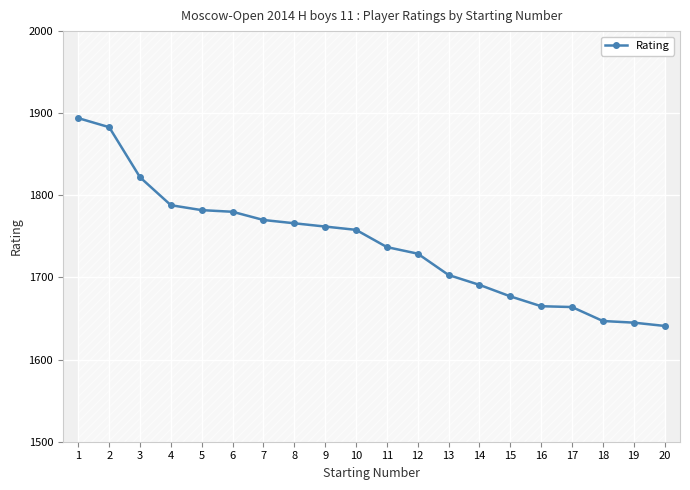

List the labels in order of value, smallest first.

20, 19, 18, 17, 16, 15, 14, 13, 12, 11, 10, 9, 8, 7, 6, 5, 4, 3, 2, 1